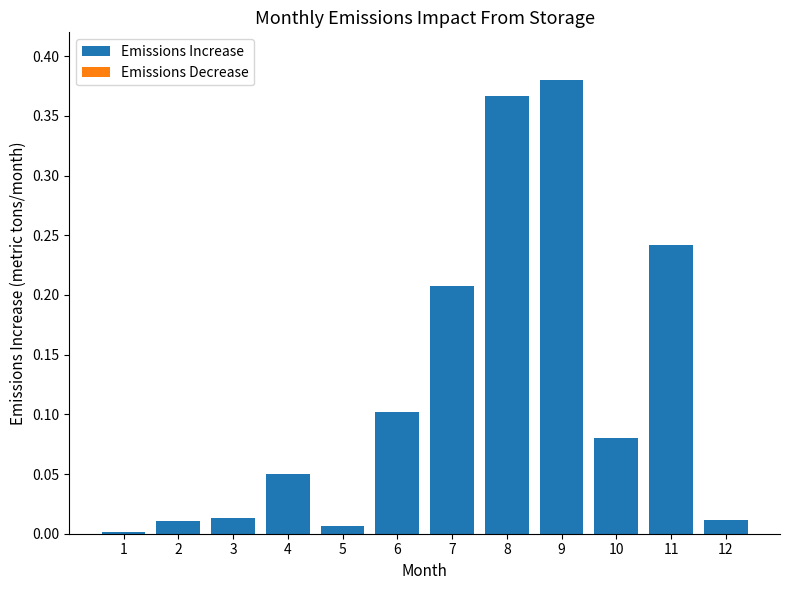

What is the sum of all values?

1.5